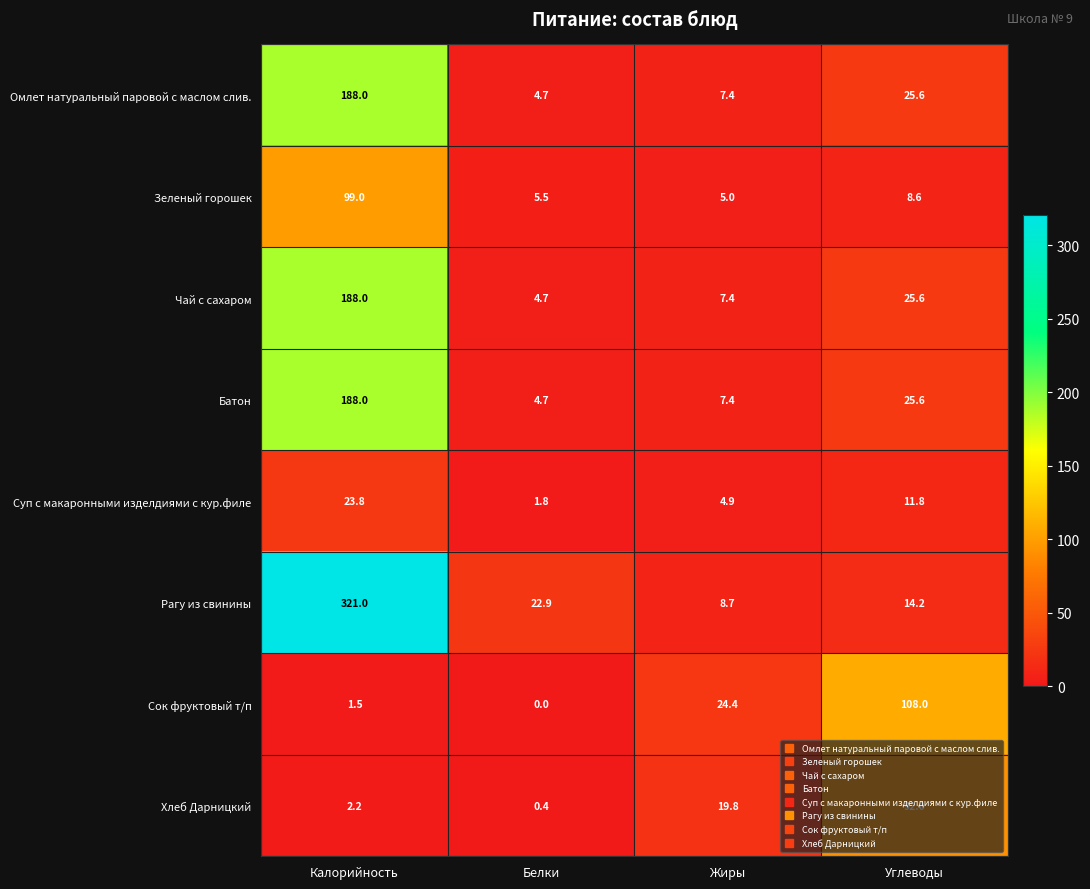

List the labels in order of Омлет натуральный паровой с маслом слив. value, smallest first.

Белки, Жиры, Углеводы, Калорийность